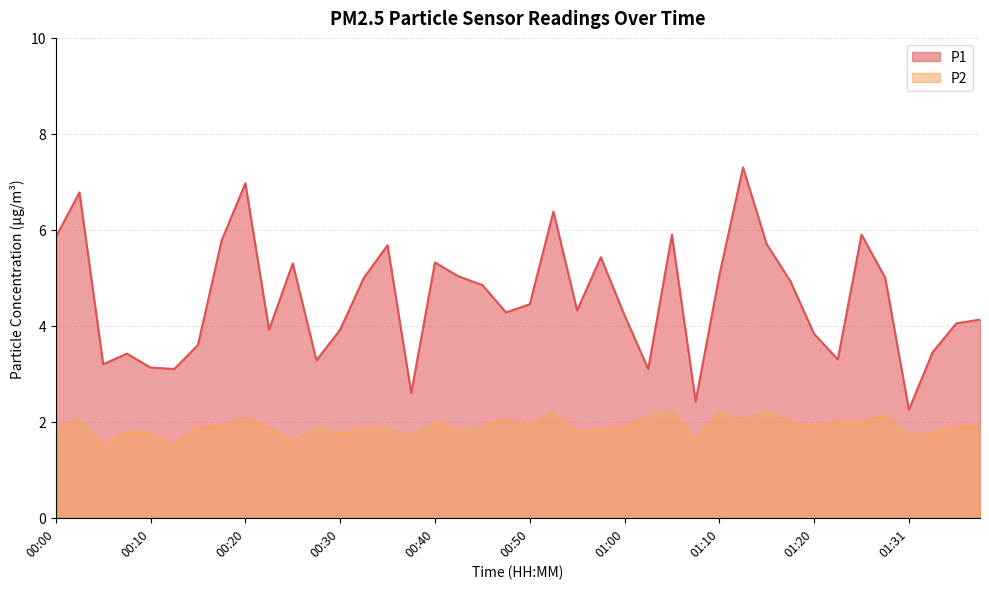

How many lines are shown in the chart?

2